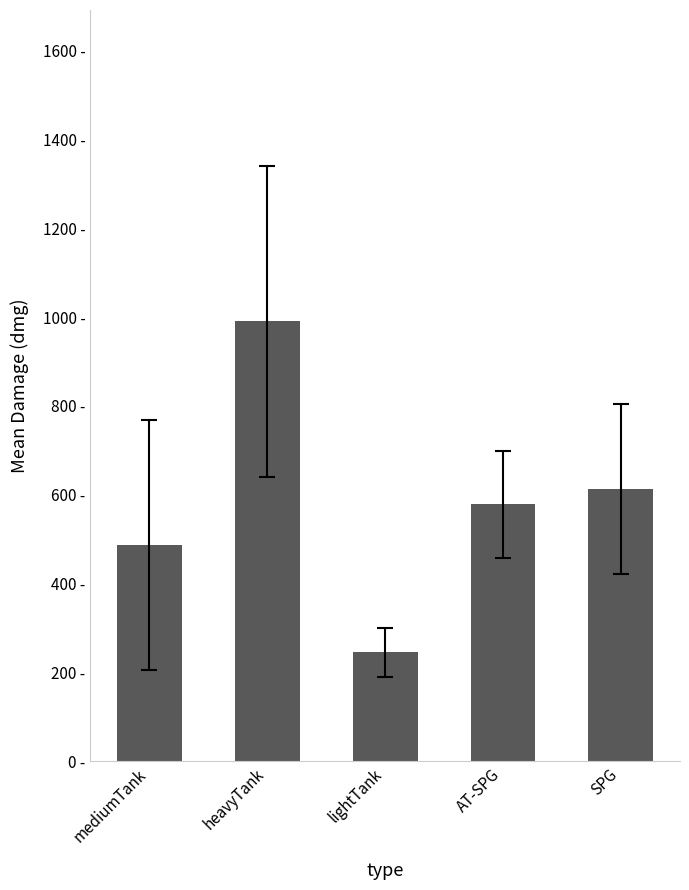

What is the value of the 2nd bar from the left?

991.3